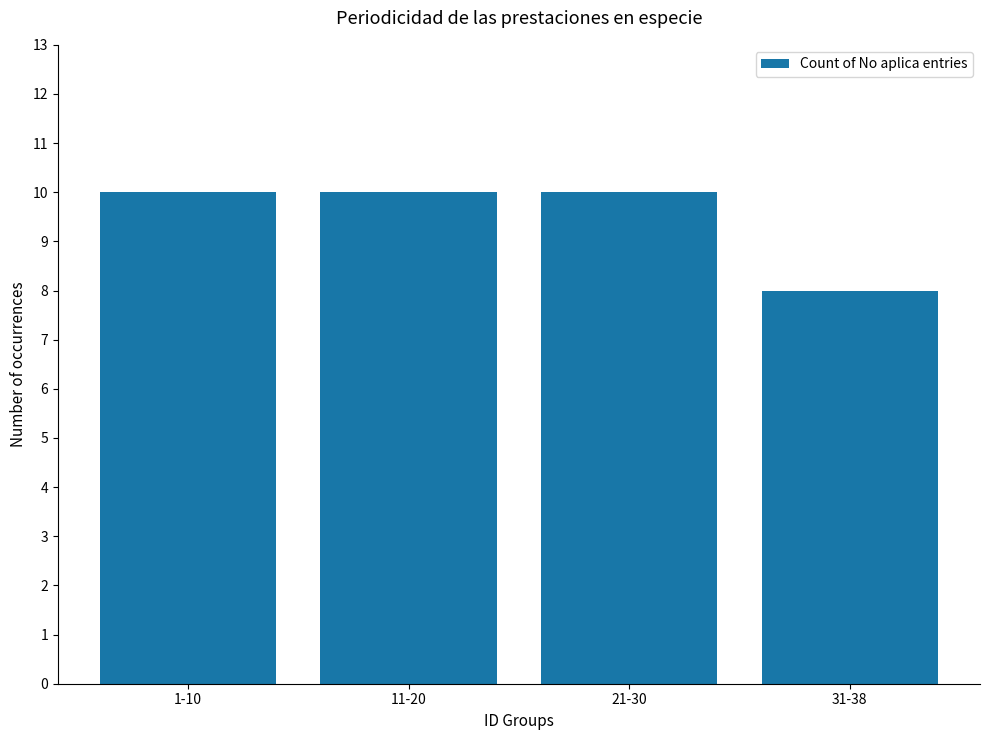

How many categories are shown in the chart?

4